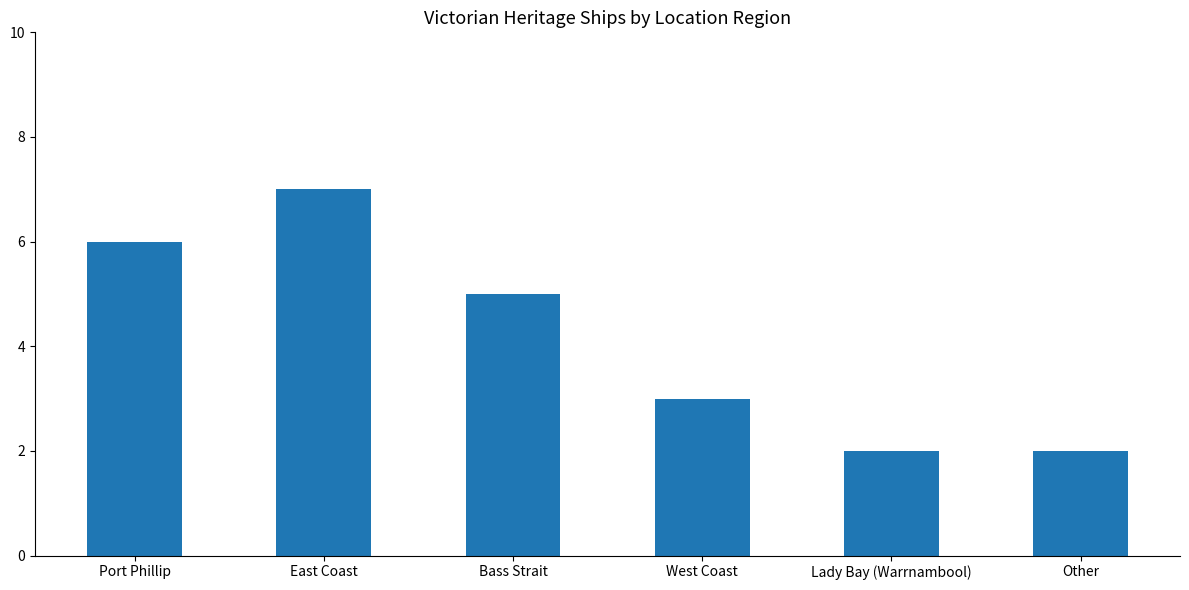

At which category does the chart reach its peak across all series?

East Coast